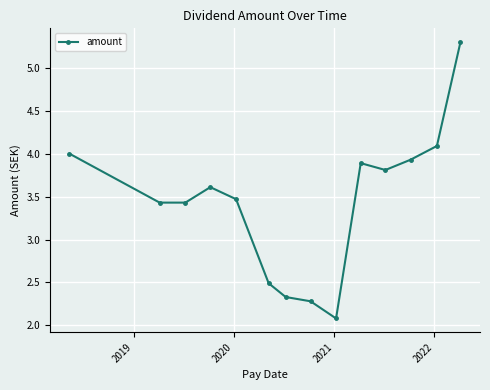

What is the greatest value displayed?

5.3